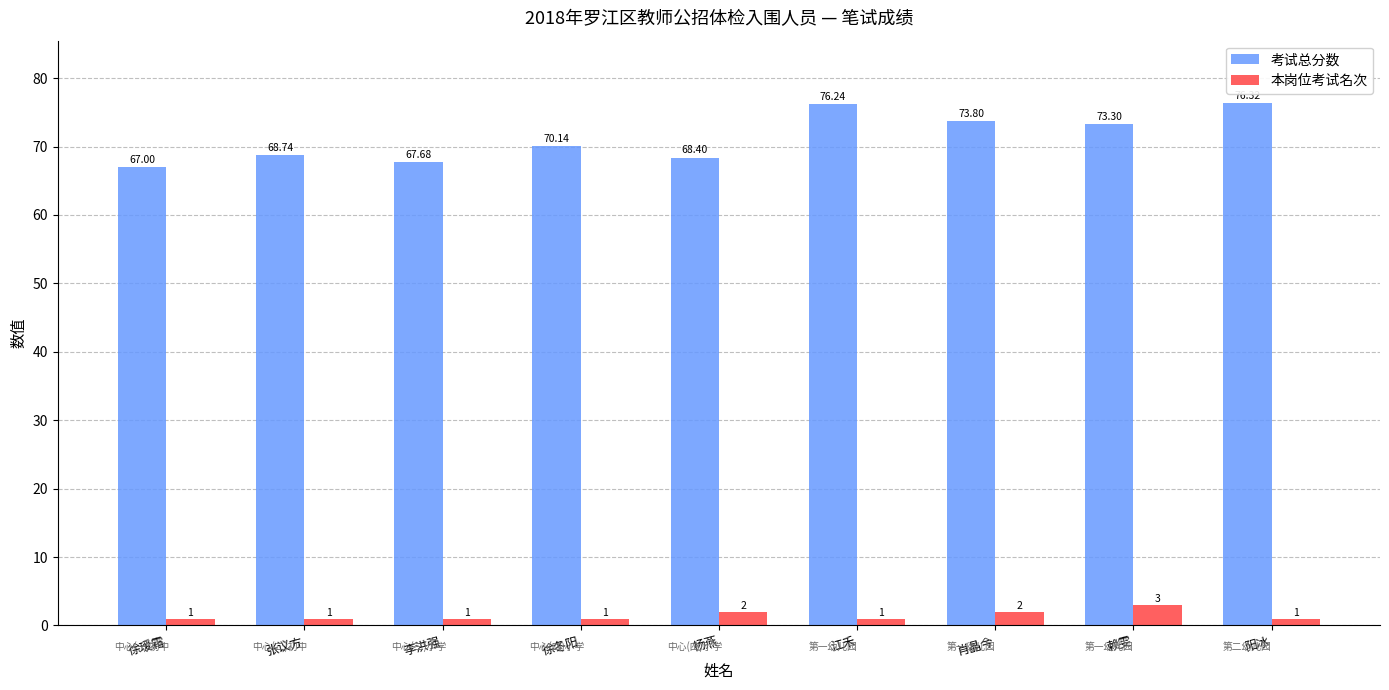

Reading left to right, list all the values displayed in this chart.

考试总分数: 徐瑷霜=67.0	张议方=68.7	李洪强=67.7	徐冬阳=70.1	杨燕=68.4	江禾=76.2	肖晶今=73.8	赖雯=73.3	阳冰=76.3
本岗位考试名次: 徐瑷霜=1.0	张议方=1.0	李洪强=1.0	徐冬阳=1.0	杨燕=2.0	江禾=1.0	肖晶今=2.0	赖雯=3.0	阳冰=1.0